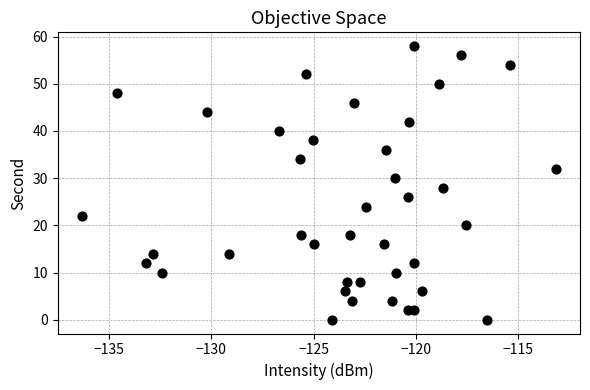

What is the range of Y values (max minus min)?

58